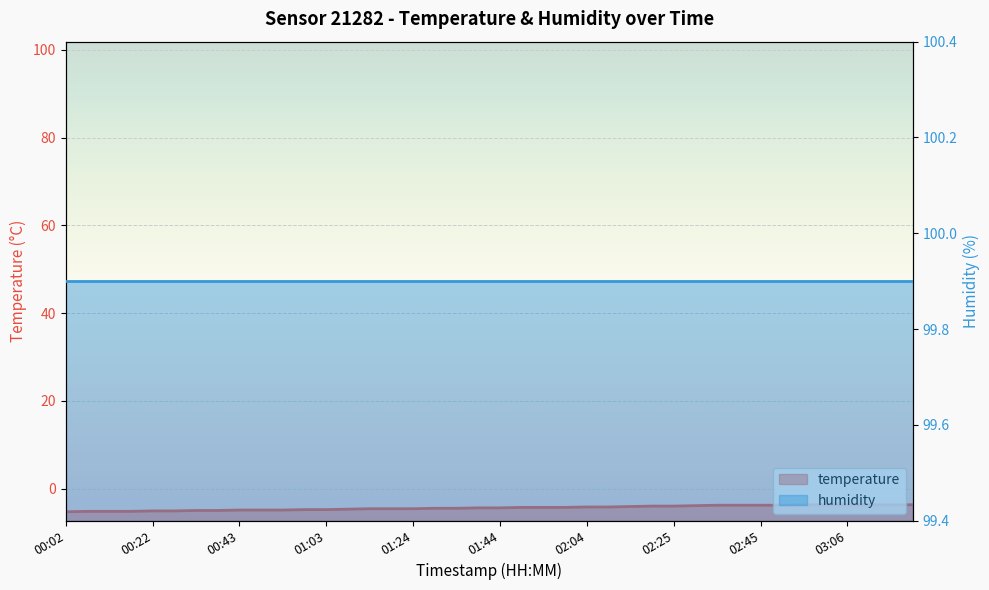

Rank the categories by value from lowest to highest.

00:02, 00:07, 00:12, 00:17, 00:22, 00:27, 00:33, 00:38, 00:43, 00:48, 00:53, 00:58, 01:03, 01:08, 01:13, 01:18, 01:24, 01:29, 01:34, 01:39, 01:44, 01:49, 01:54, 01:59, 02:04, 02:10, 02:15, 02:20, 02:25, 02:30, 02:35, 02:40, 02:45, 02:50, 02:55, 03:01, 03:06, 03:11, 03:16, 03:21